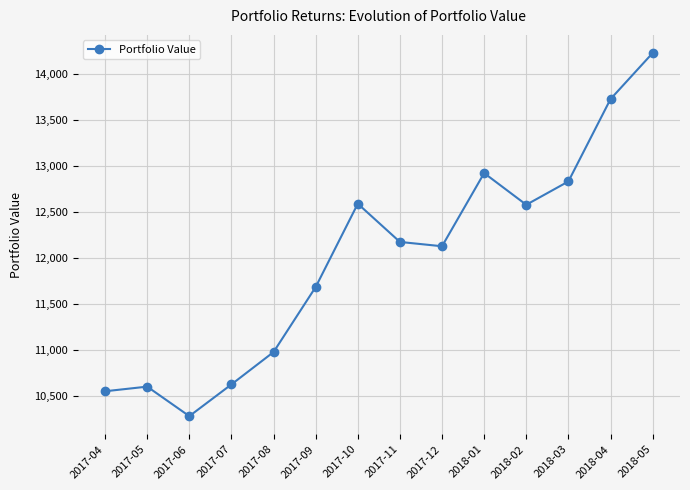

How many points are lower than both their immediate neighbors (excluding endpoints)?

3